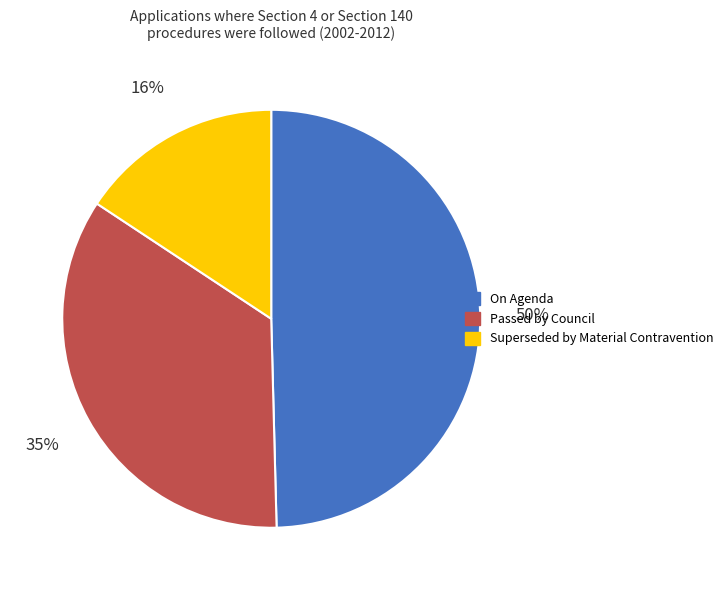

Which has a higher value, Superseded by Material Contravention or Passed by Council?

Passed by Council